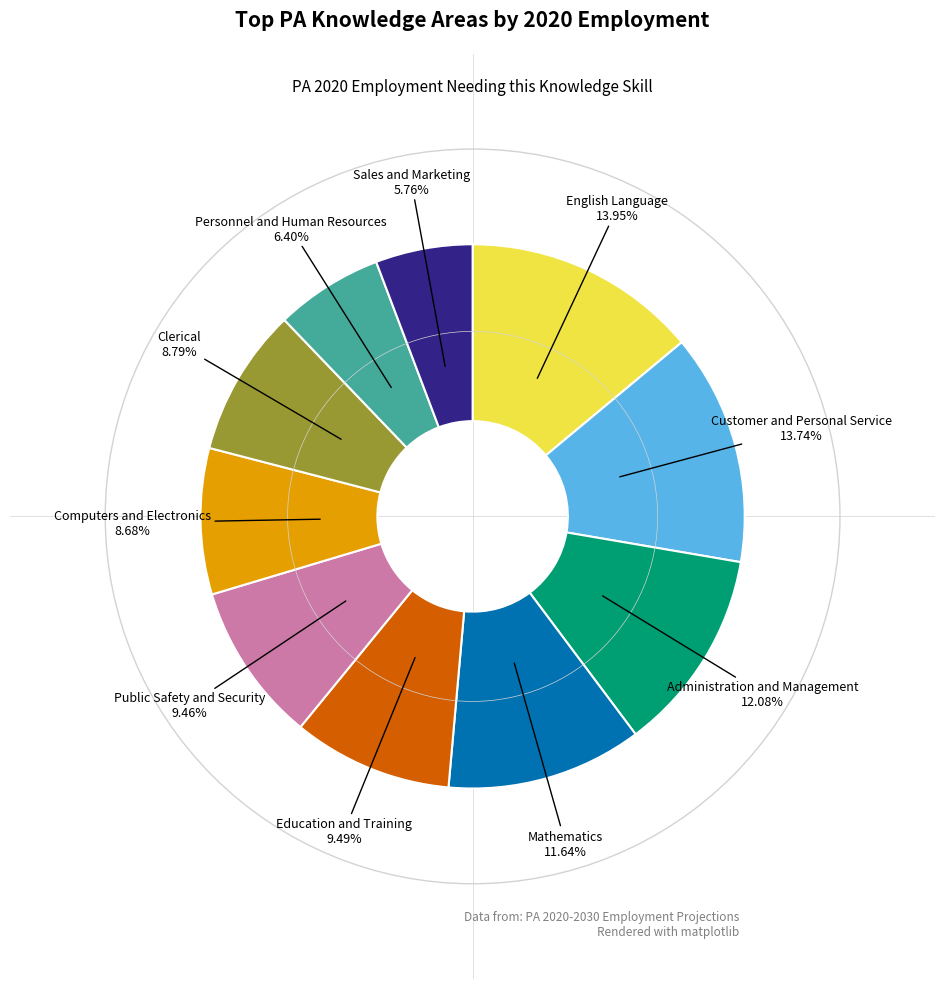

What is the smallest slice in the pie chart?

Sales and Marketing